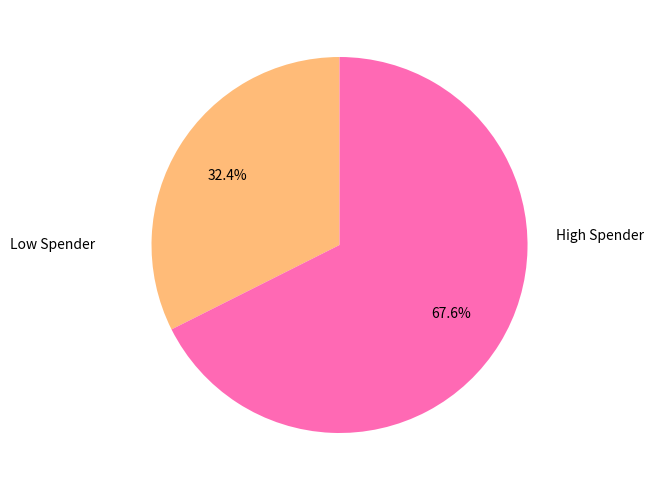

How many segments does this pie chart have?

2